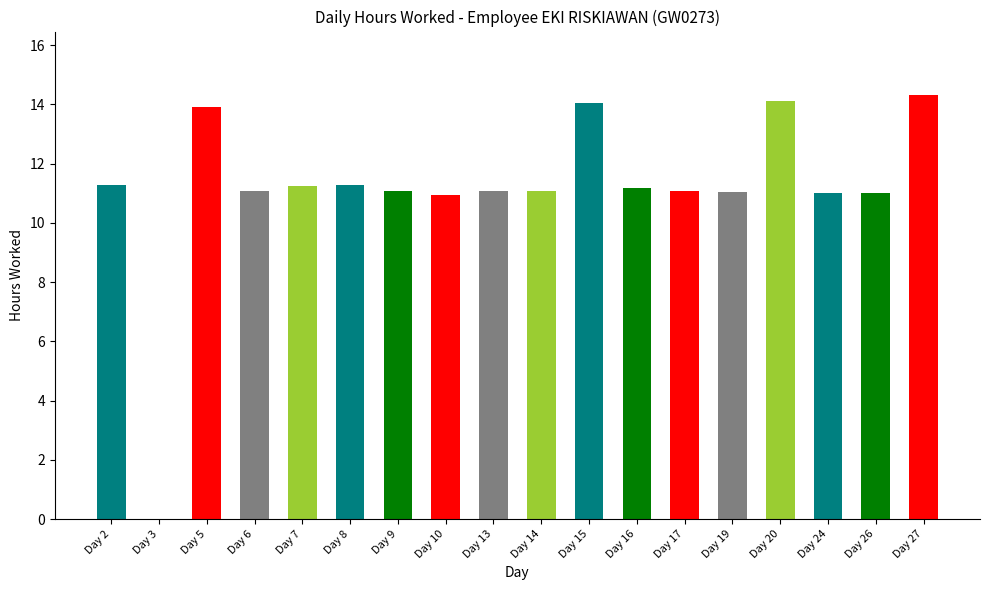

What is the maximum value shown in the chart?

14.3